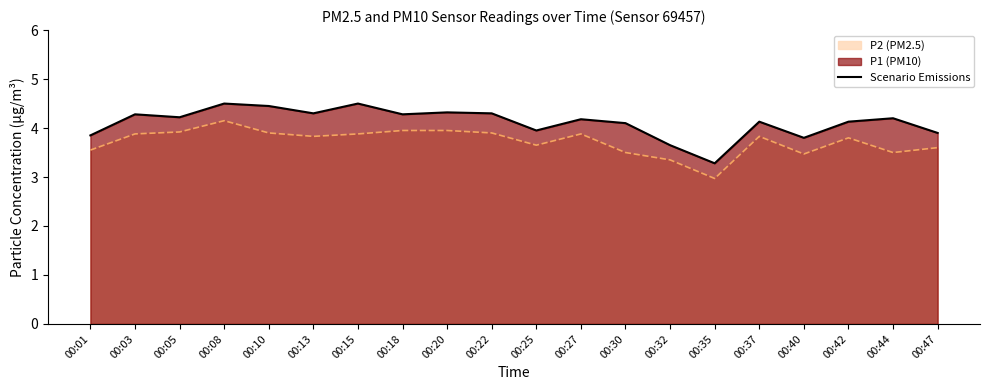

List the labels in order of value, smallest first.

00:35, 00:32, 00:40, 00:01, 00:47, 00:25, 00:30, 00:37, 00:42, 00:27, 00:44, 00:05, 00:03, 00:18, 00:13, 00:22, 00:20, 00:10, 00:08, 00:15